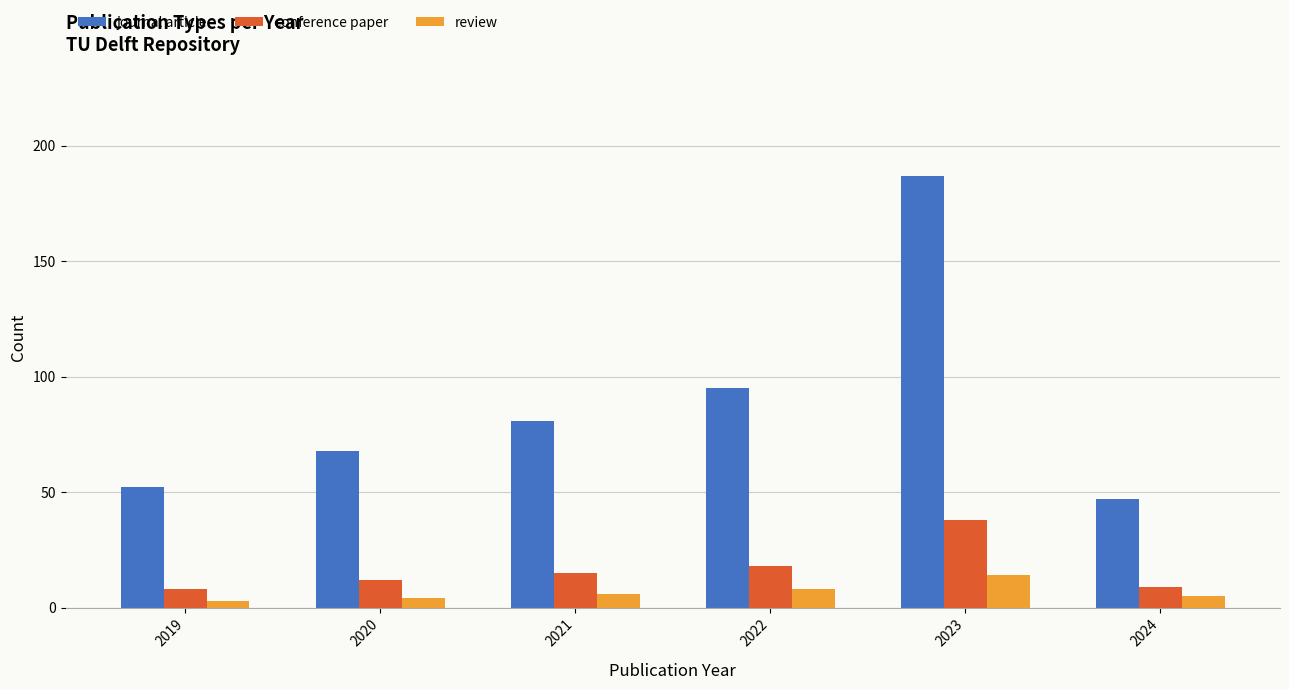

Is the value of conference paper at 2023 greater than the value of journal article at 2023?

No